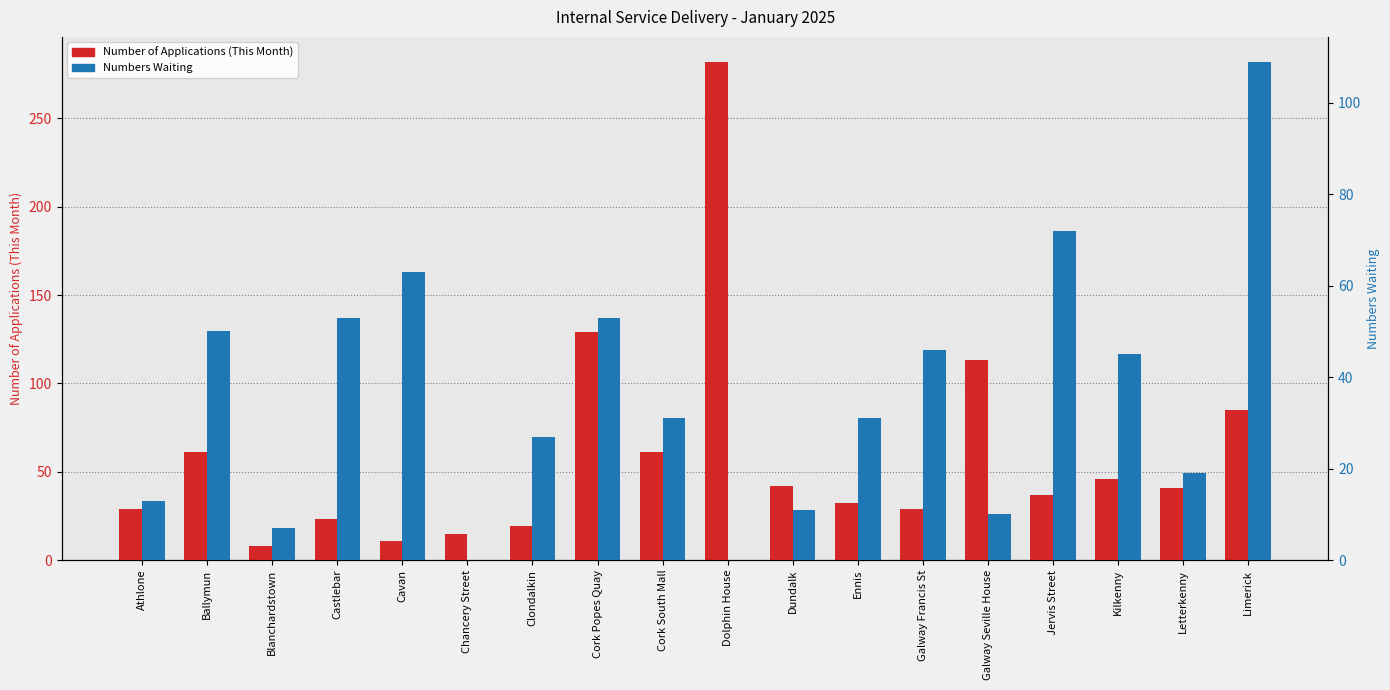

The Number of Applications (This Month) series shows 102 at Cork South Mall. True or false?

False